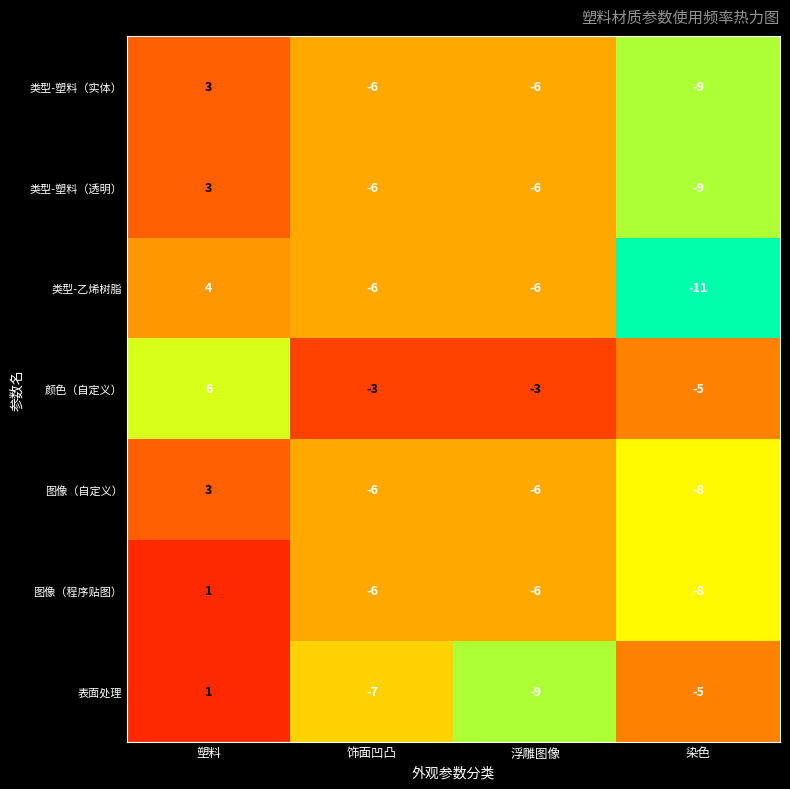

What is the spread (max minus min) of values at 饰面凹凸?

4